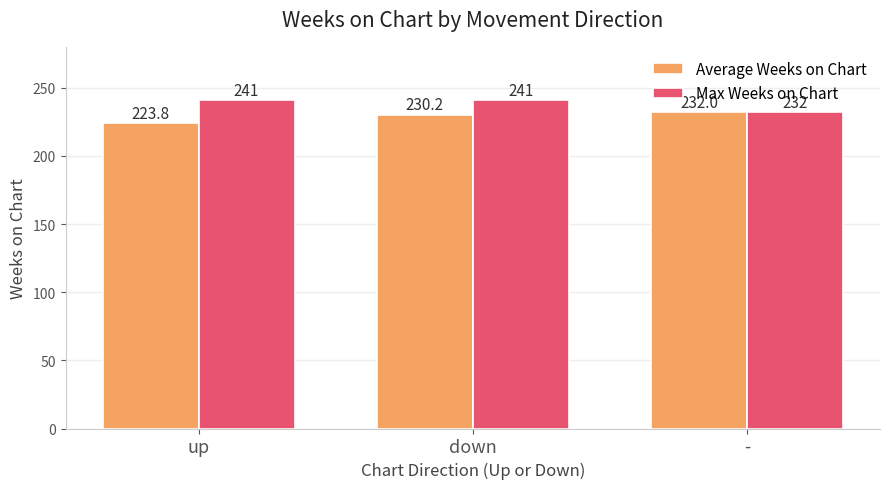

Which series changed the most between up and -?

Max Weeks on Chart